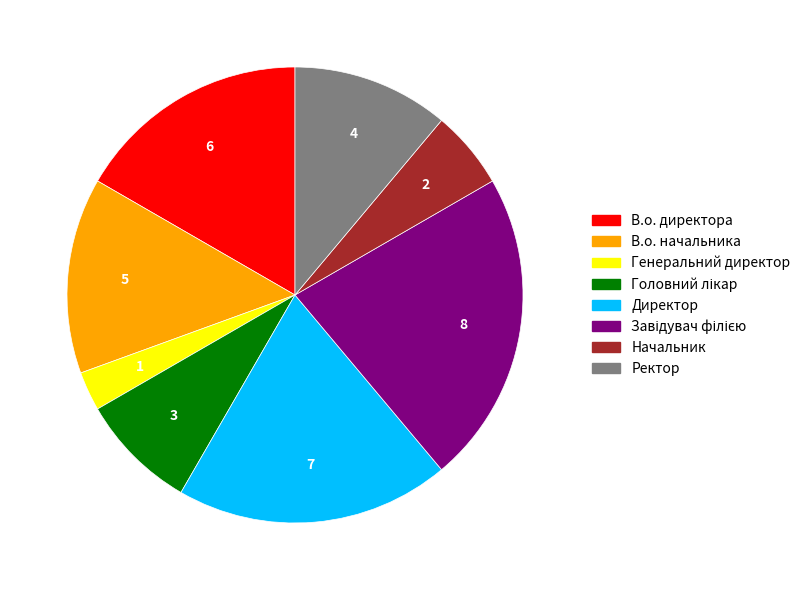

Is it true that Начальник is 6% of the pie?

True